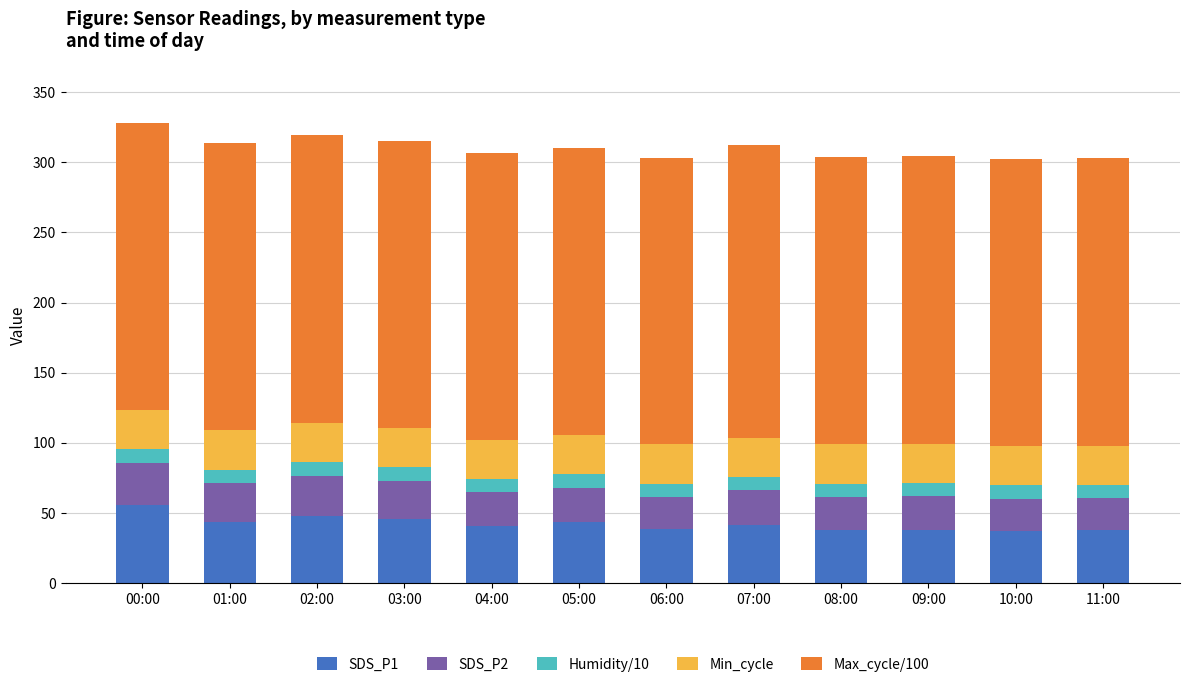

What is the total value across all series at 05:00?

310.4